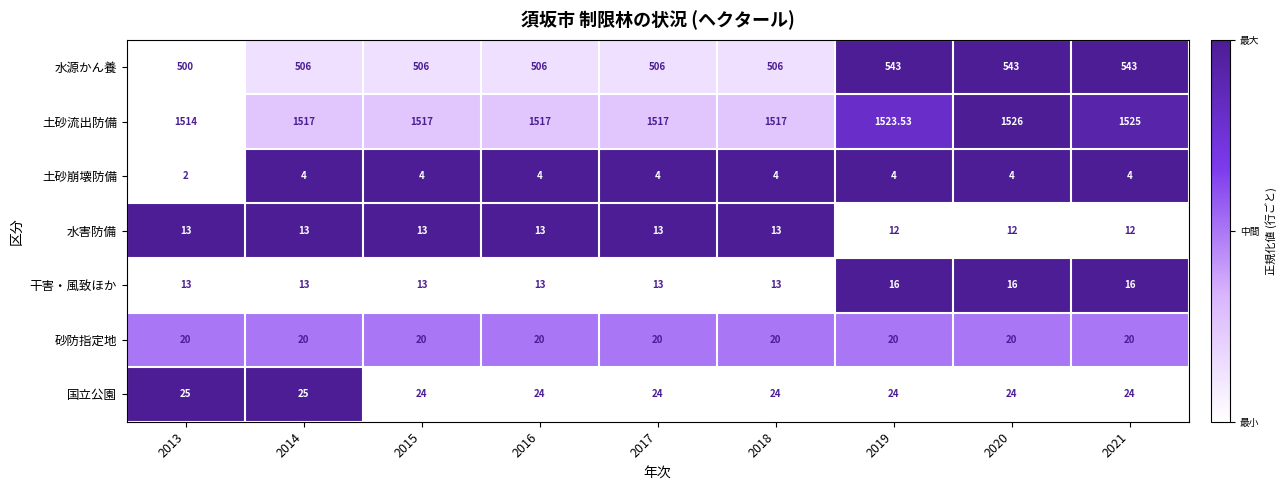

List the series in order of their peak value, highest first.

土砂流出防備, 水源かん養, 国立公園, 砂防指定地, 干害・風致ほか, 水害防備, 土砂崩壊防備